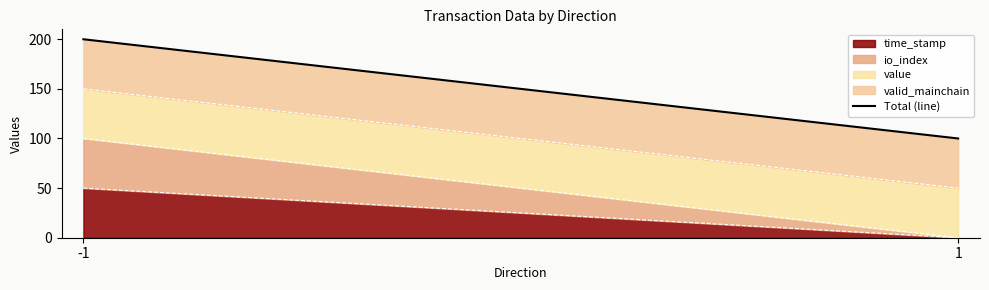

At which category does the chart reach its peak across all series?

-1